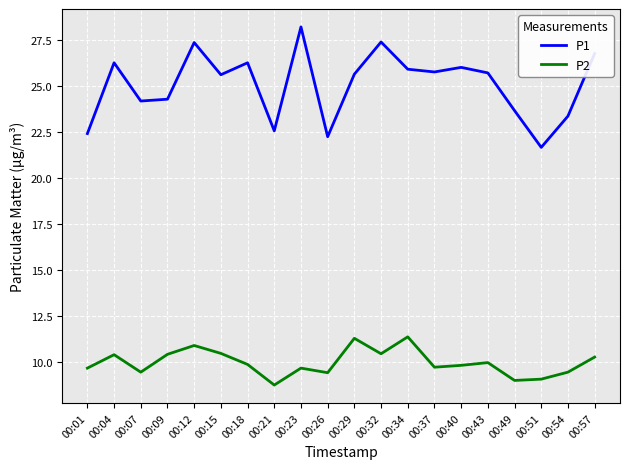

Is it true that P1 equals 24.3 at 00:09?

True